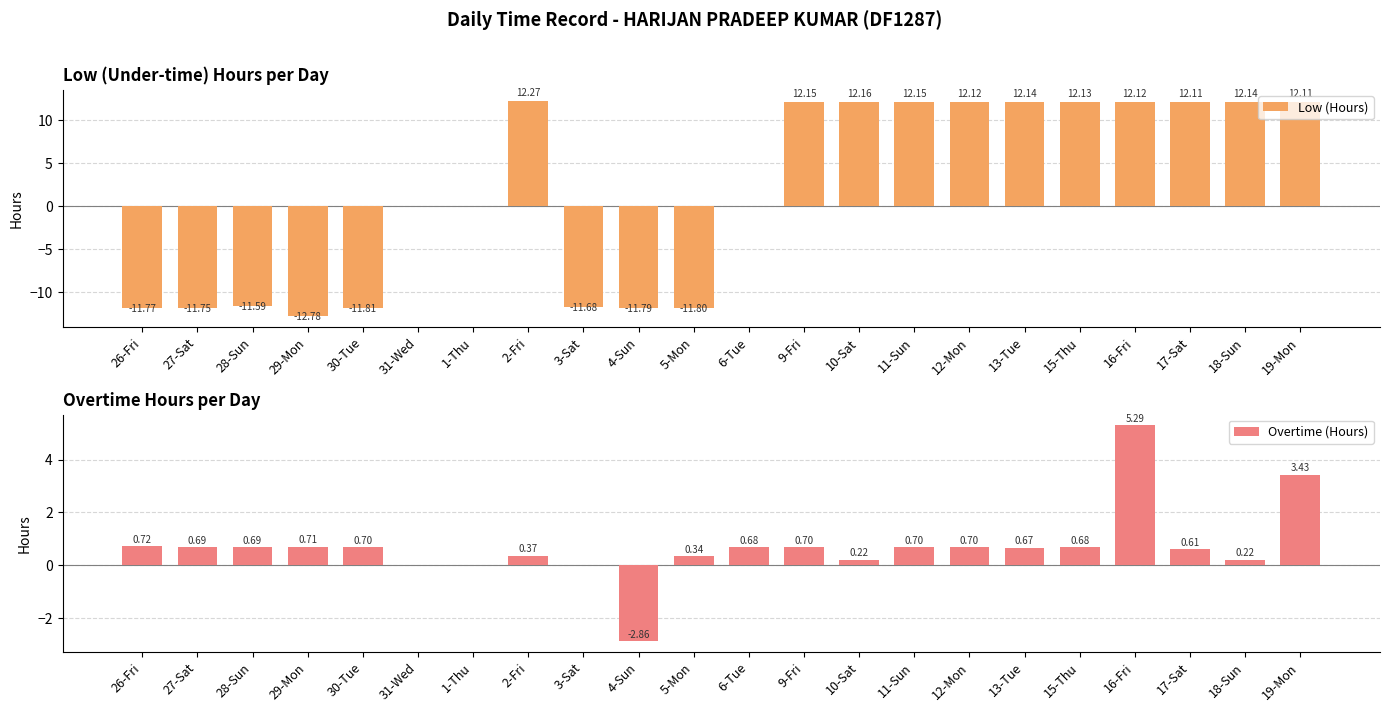

What is the highest value of the Overtime (Hours) series?

5.3